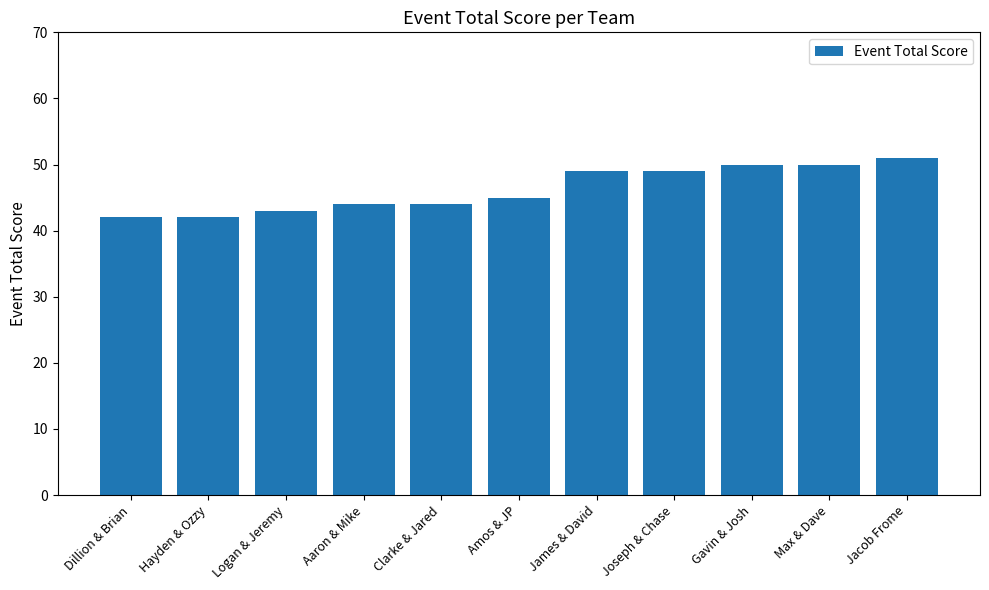

What is the ratio of the value at Jacob Frome to the value at Joseph & Chase?

1.0